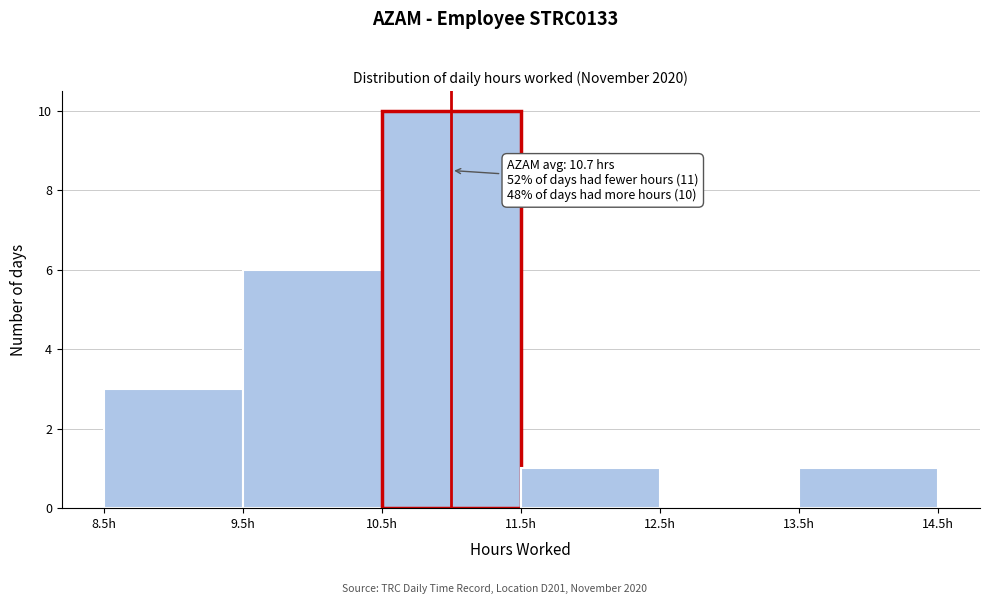

Over which range of the x-axis is the bar tallest?

10.5 to 11.5